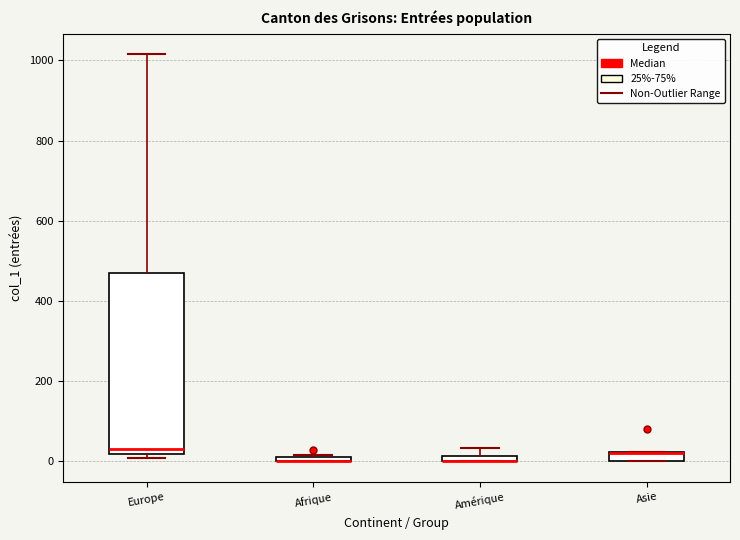

Which box is the tallest, from its lower edge to its upper edge?

Europe